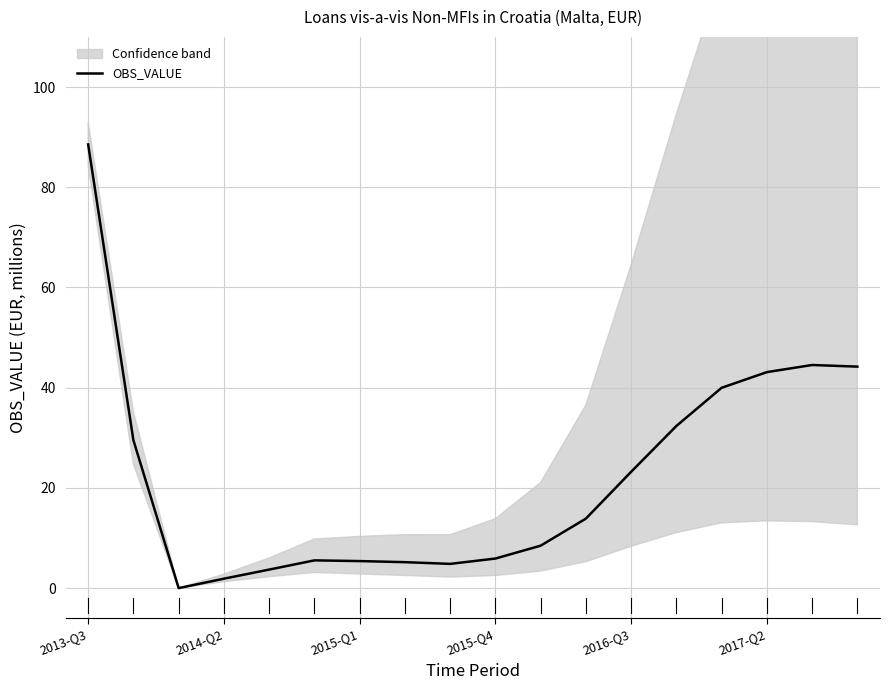

At which label does OBS_VALUE reach its peak?

2013-Q3